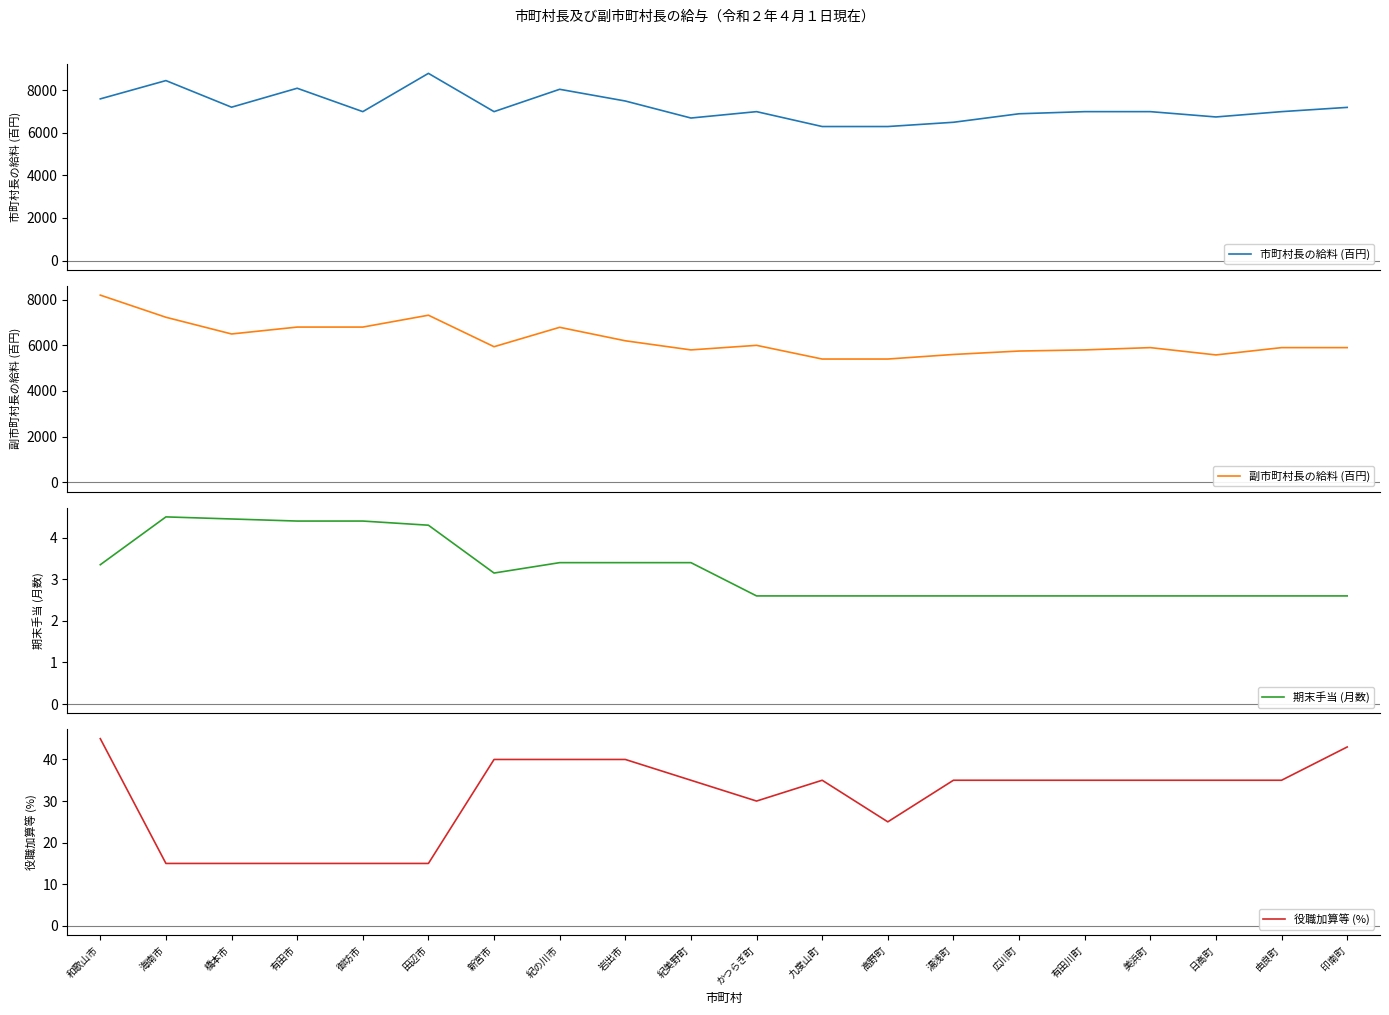

At which label does 期末手当 (月数) reach its peak?

海南市